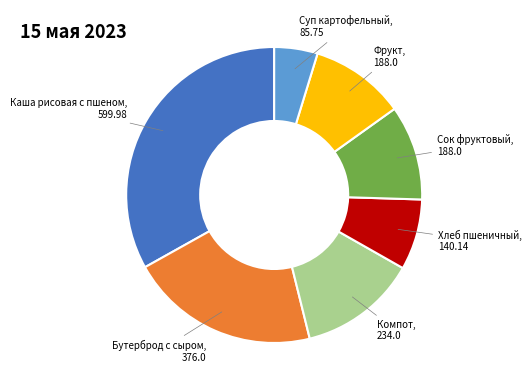

Does any single category account for the majority?

No